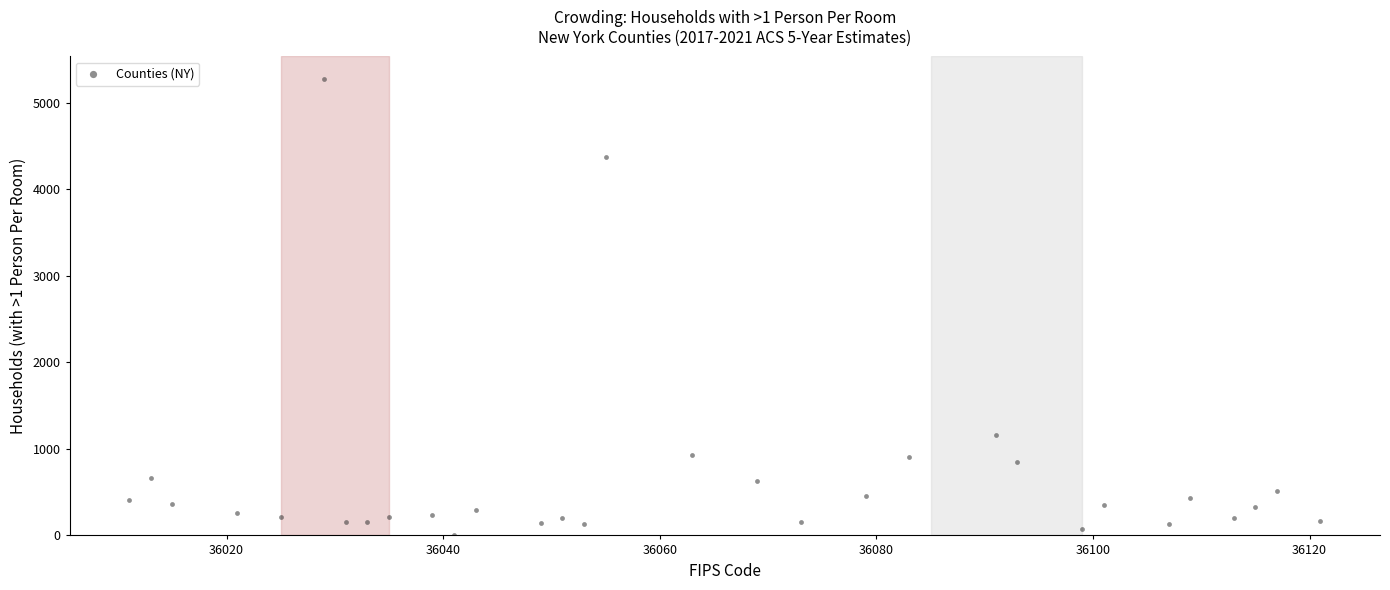

What Y value in the scatter plot is closest to 2639?

1163